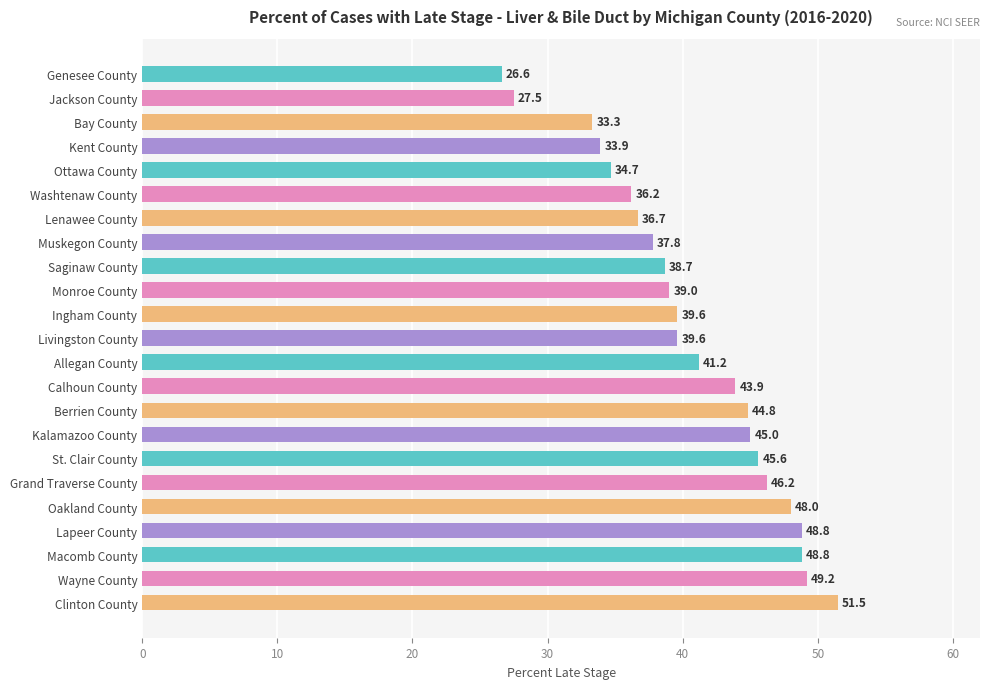

Is it true that the value at Grand Traverse County is 46.2?

True